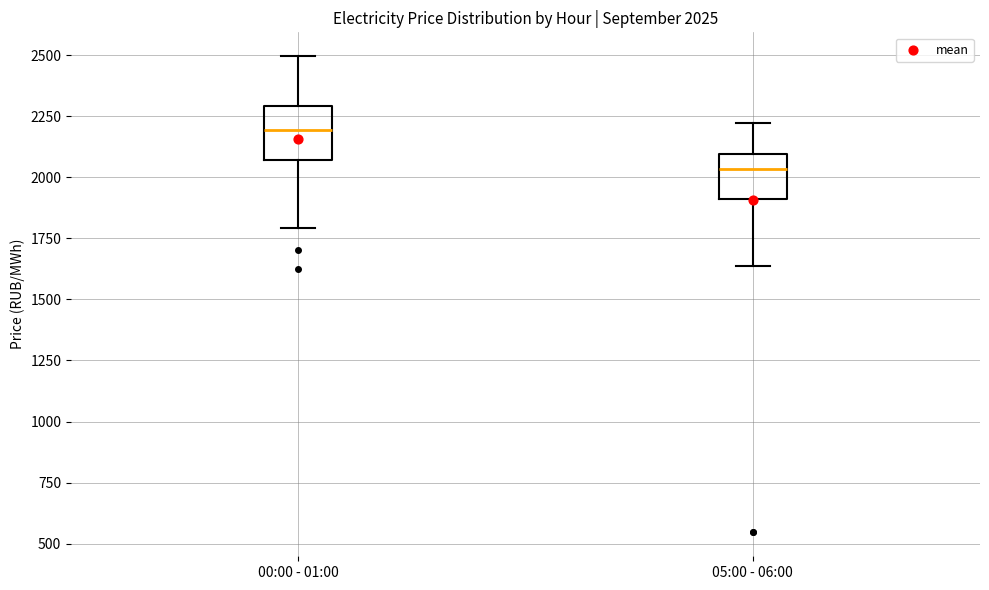

Which box has the highest median line?

00:00 - 01:00